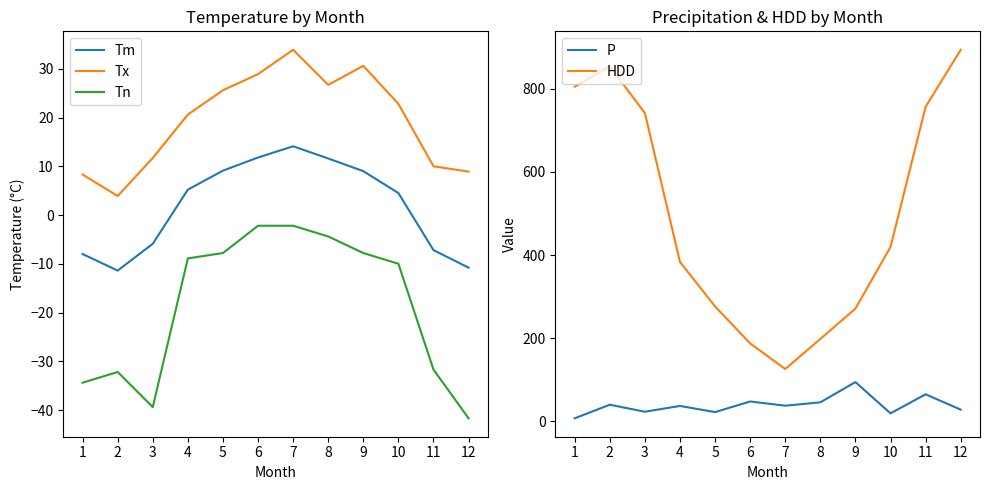

What is the average value of the Tm series?

1.8